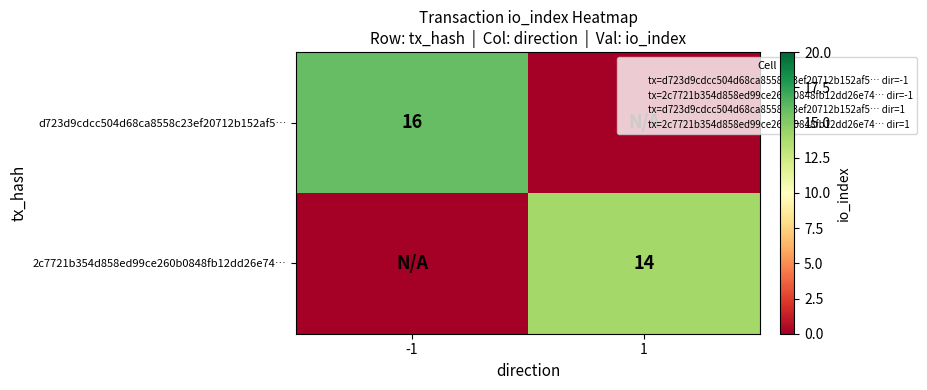

How many 2c7721b354d858ed99ce260b0848fb12dd26e74… values are between 0 and 14?

2